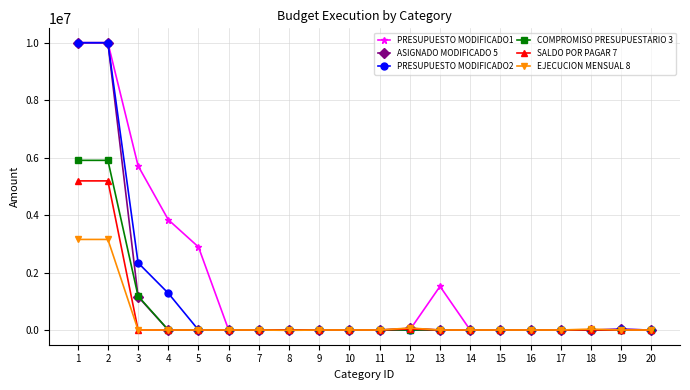

The value of PRESUPUESTO MODIFICADO1 at 4 is 3838411.0. True or false?

True